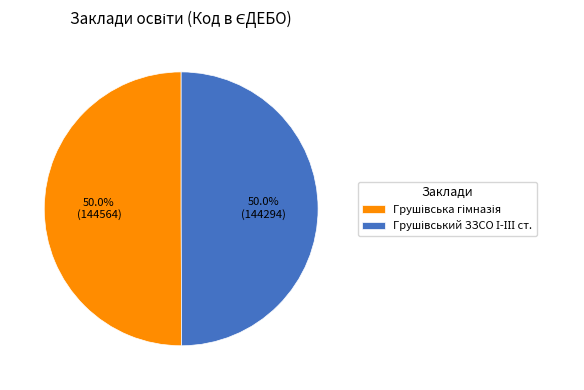

How many slices are in this pie chart?

2